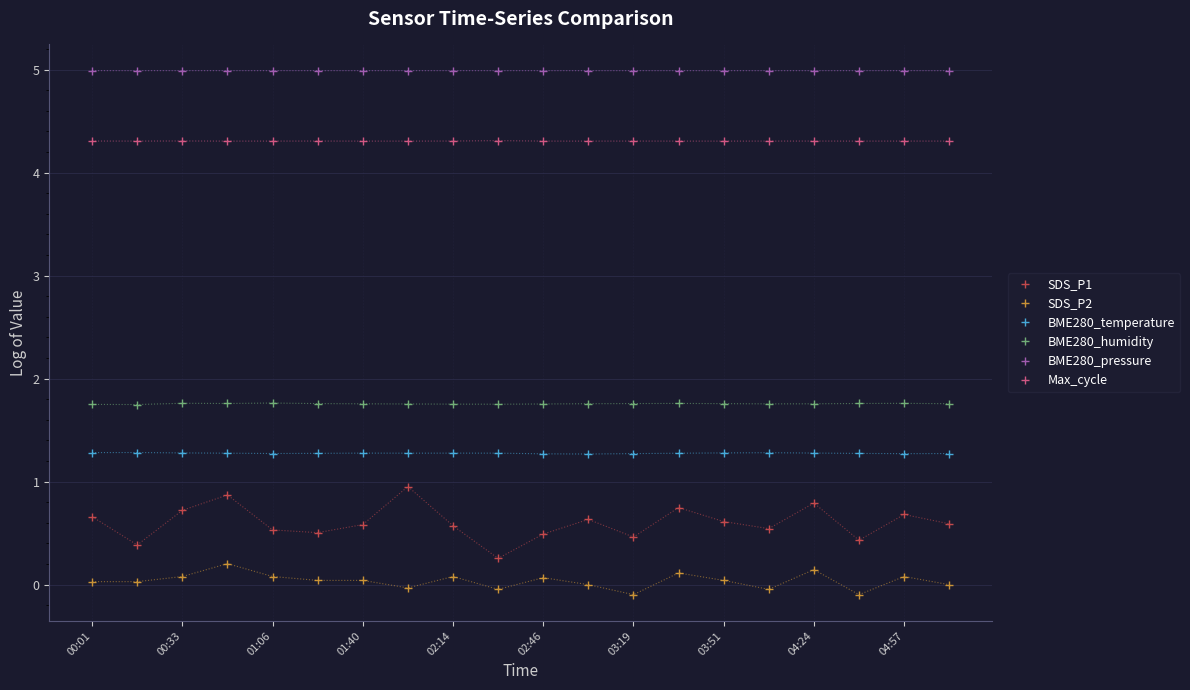

What is the value of the BME280_pressure point at the 6th from the left?

5.0